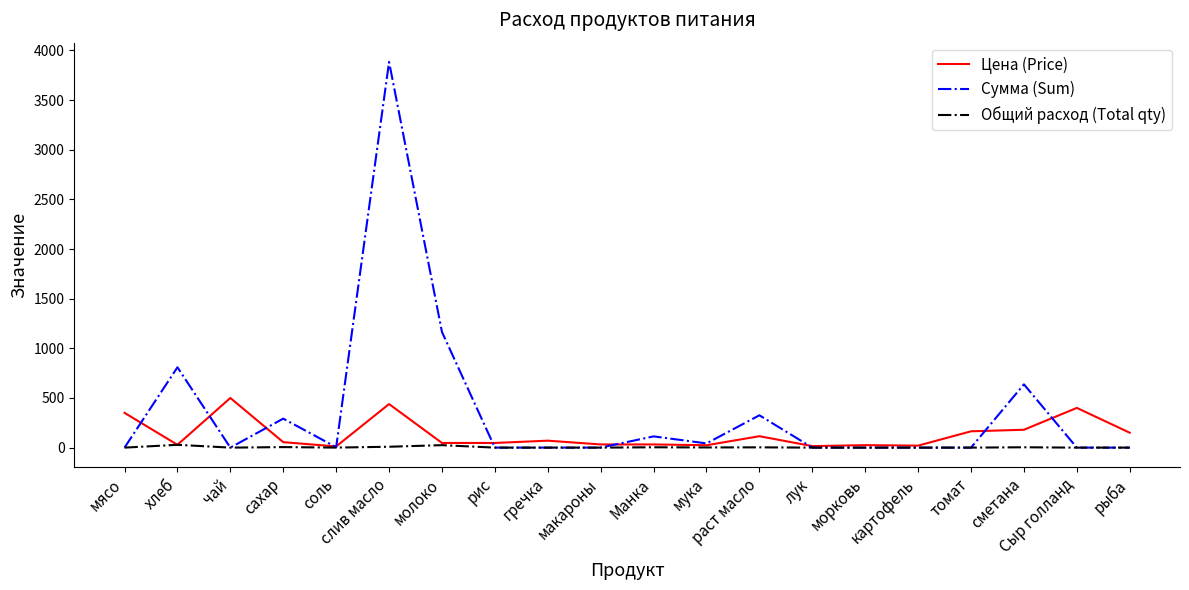

How many lines are shown in the chart?

3